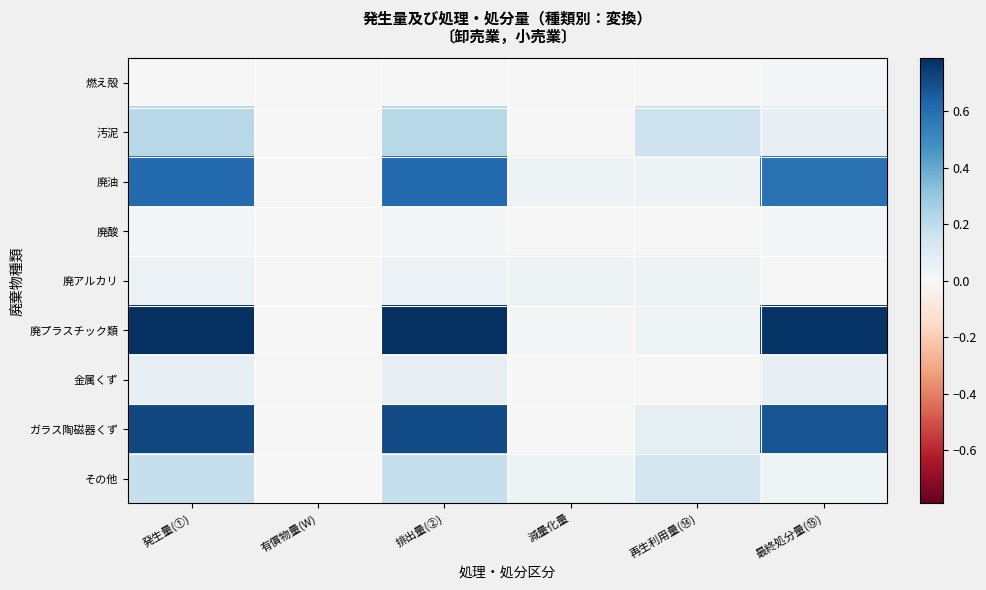

Which has a higher value, 有償物量(W) or 最終処分量(⑮)?

最終処分量(⑮)